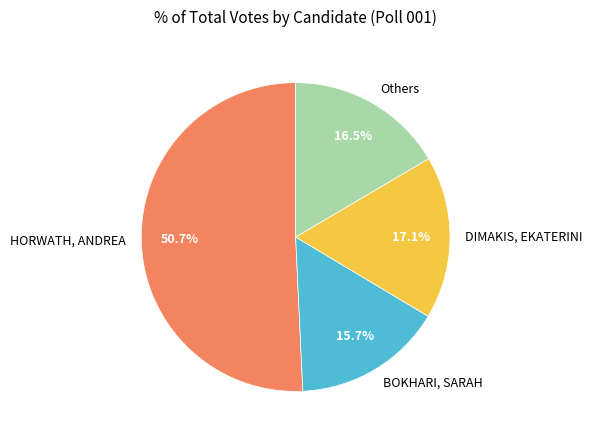

Is there any slice that represents more than half of the pie?

Yes